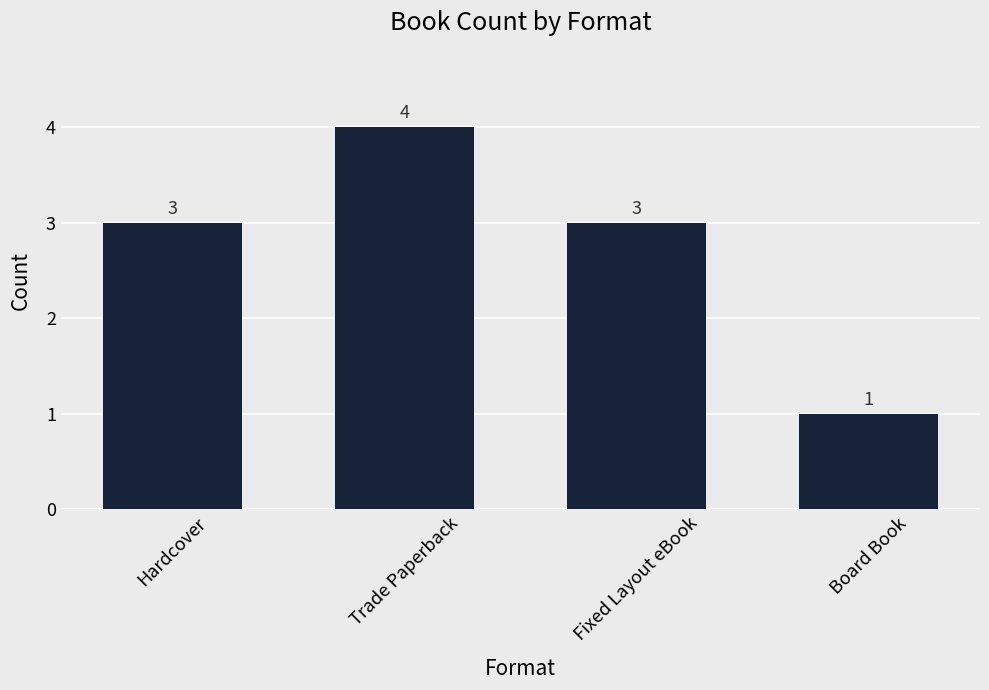

At which category does the chart reach its peak across all series?

Trade Paperback